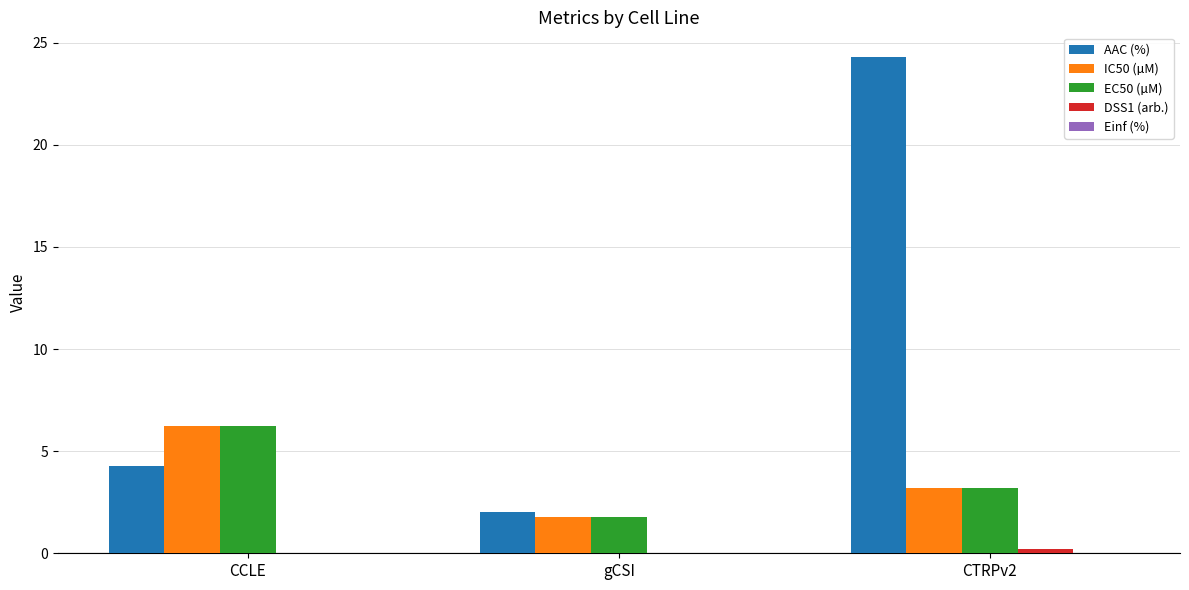

Does the chart contain stacked bars?

No